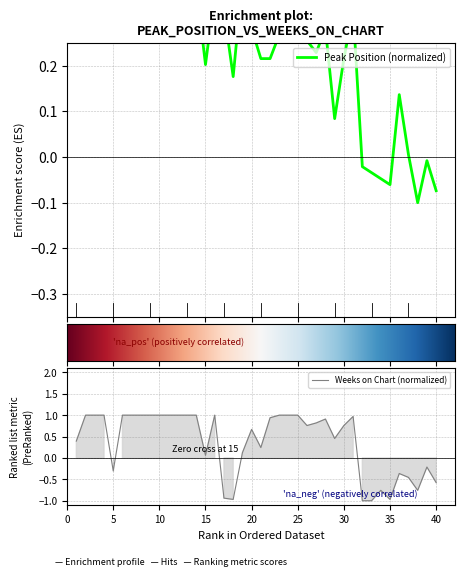

Is the value of Weeks on Chart at 4 greater than the value of Peak Position at 29?

Yes